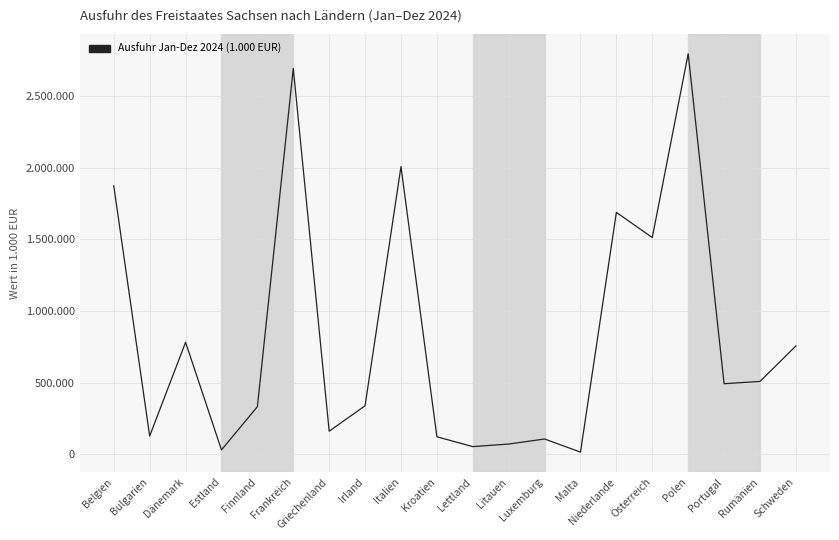

What is the difference between the second highest and minimum values?

2674955